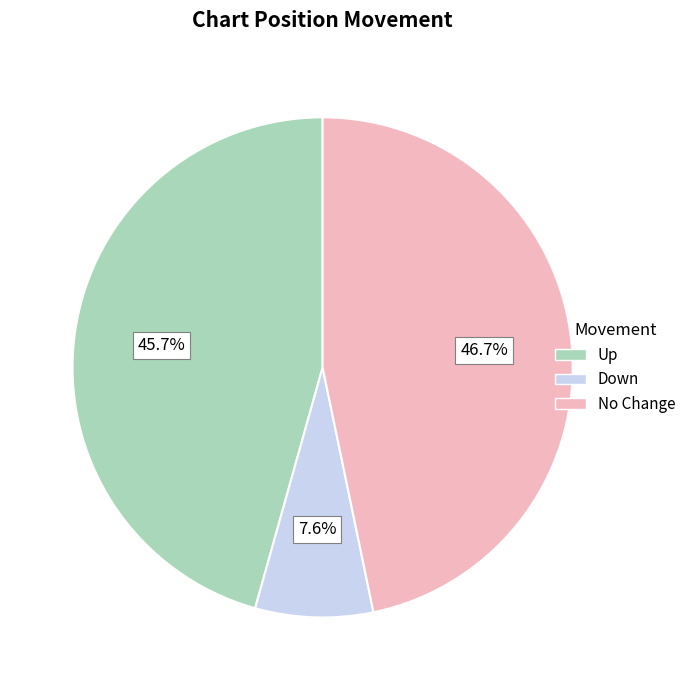

Does any single category account for the majority?

No